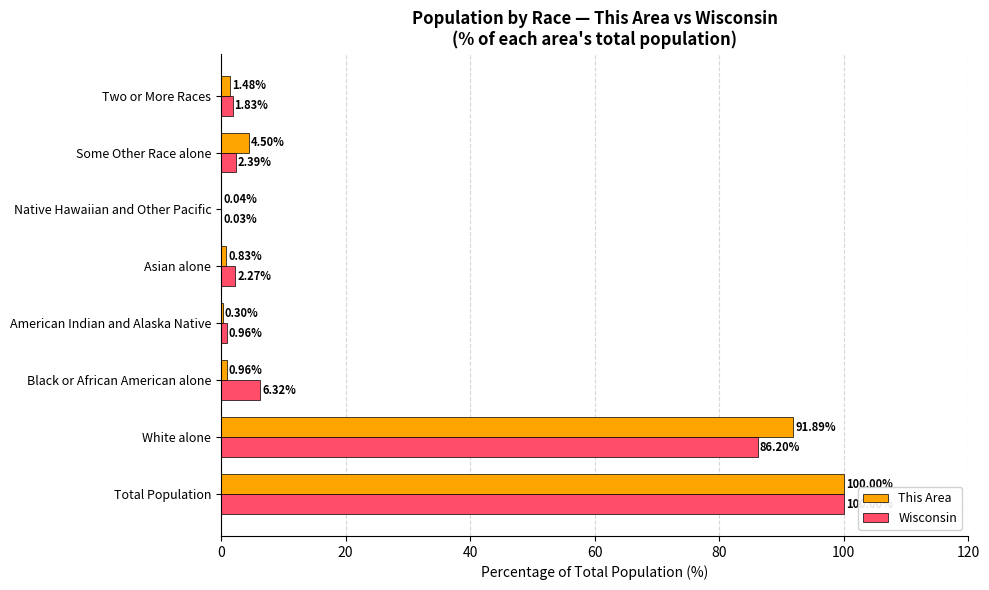

What is the sum of the This Area values at White alone and Asian alone?

92.7